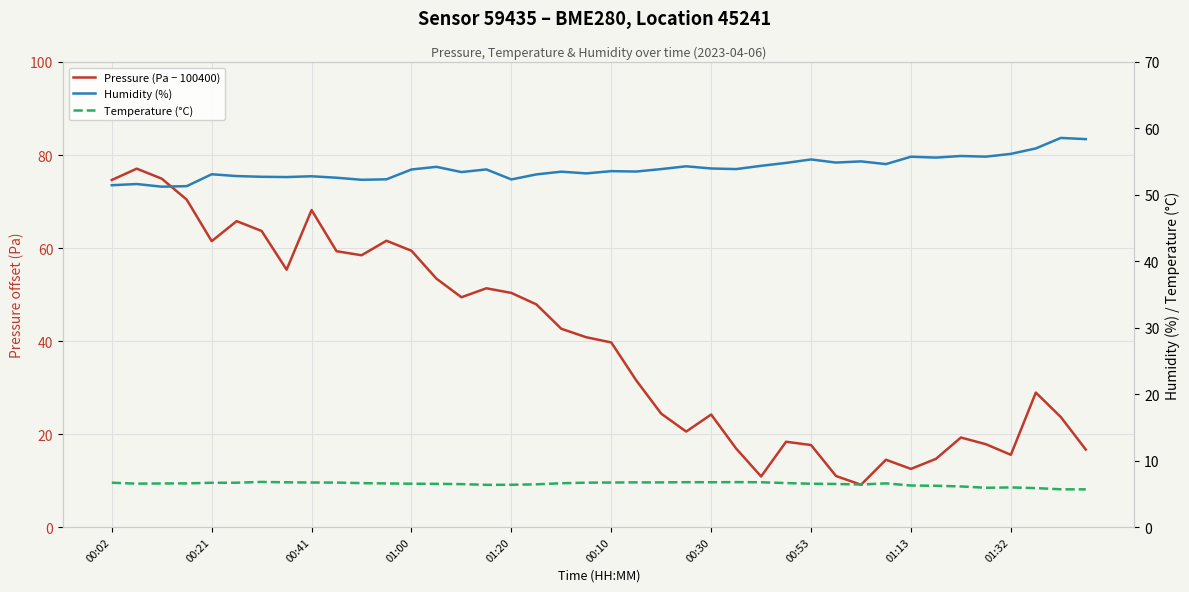

What is the sum of all Pressure (Pa − 100400) values?

1573.5